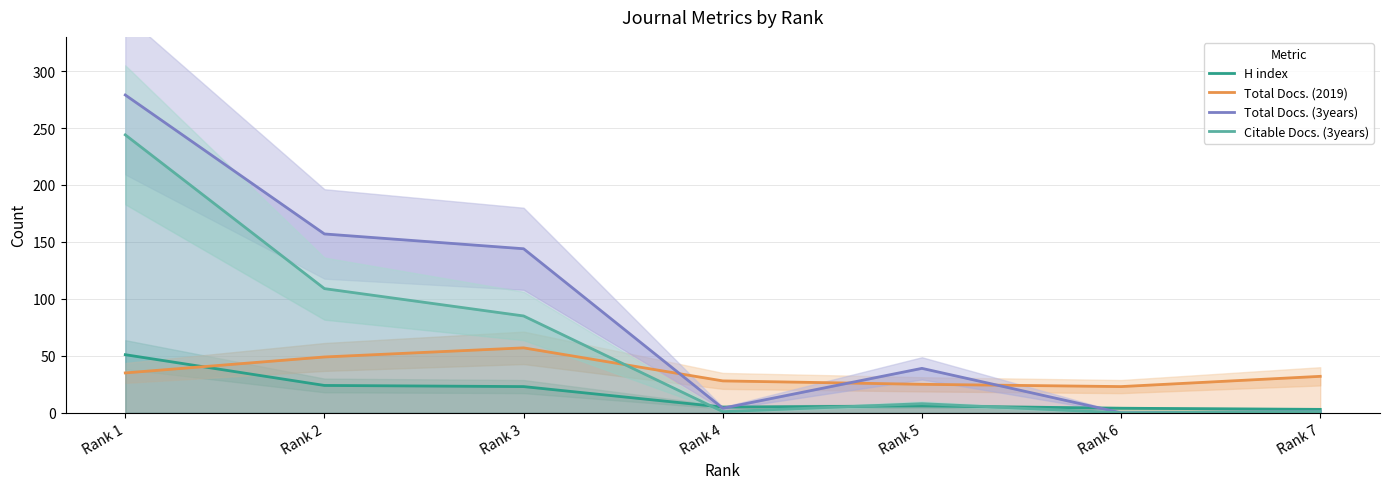

After their last crossing, which series has the higher values: Citable Docs. (3years) or Total Docs. (2019)?

Total Docs. (2019)